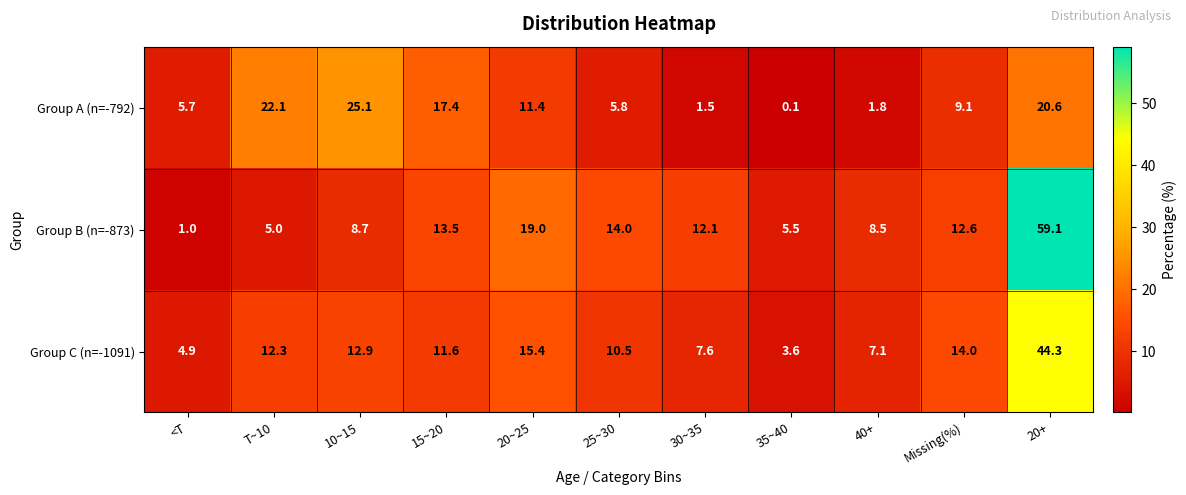

What is the difference between the highest and lowest values at 10~15?

16.4